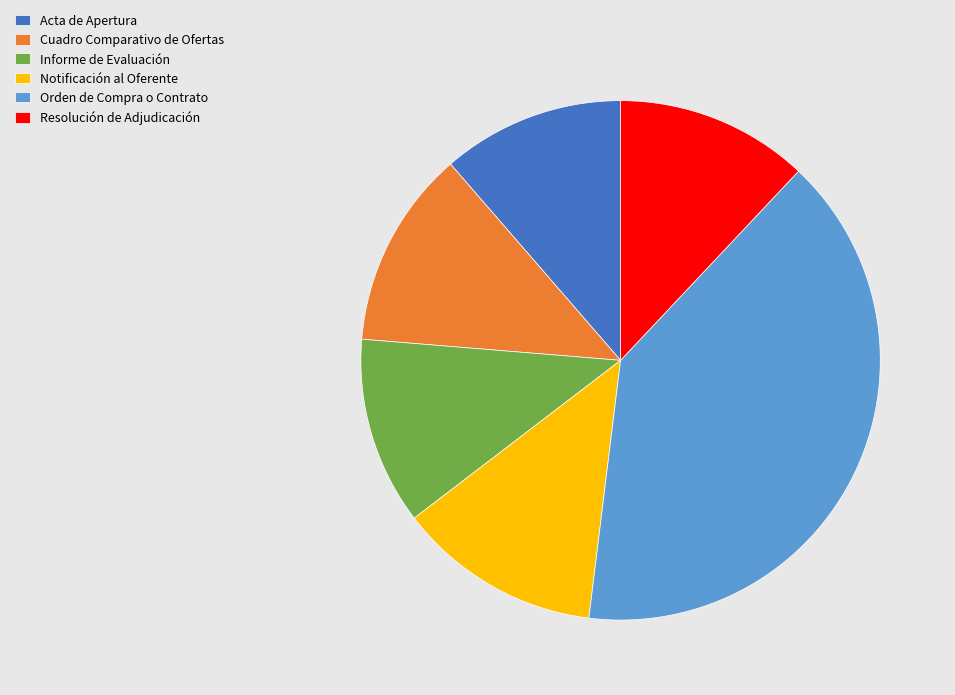

Between Informe de Evaluación and Orden de Compra o Contrato, which is larger?

Orden de Compra o Contrato